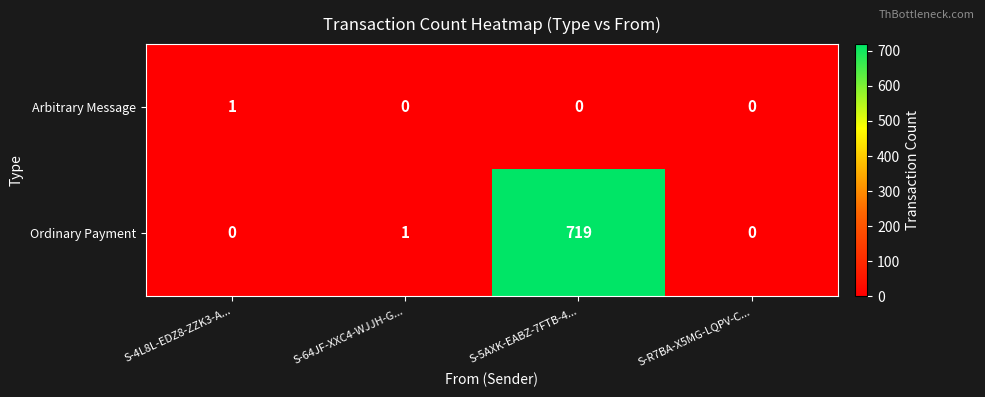

What is the average value of the Ordinary Payment series?

180